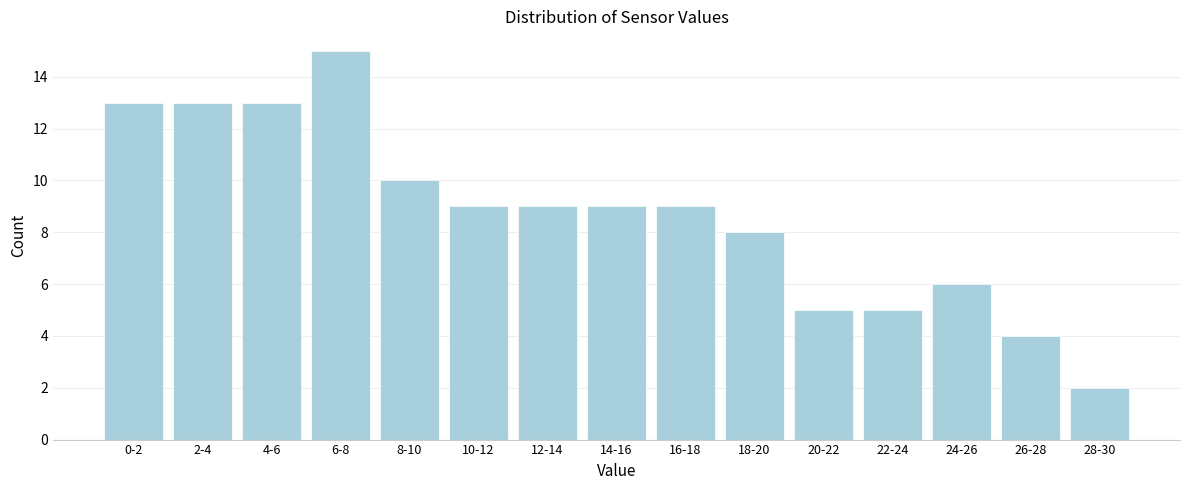

Reading left to right, list all the values displayed in this chart.

13	13	13	15	10	9	9	9	9	8	5	5	6	4	2